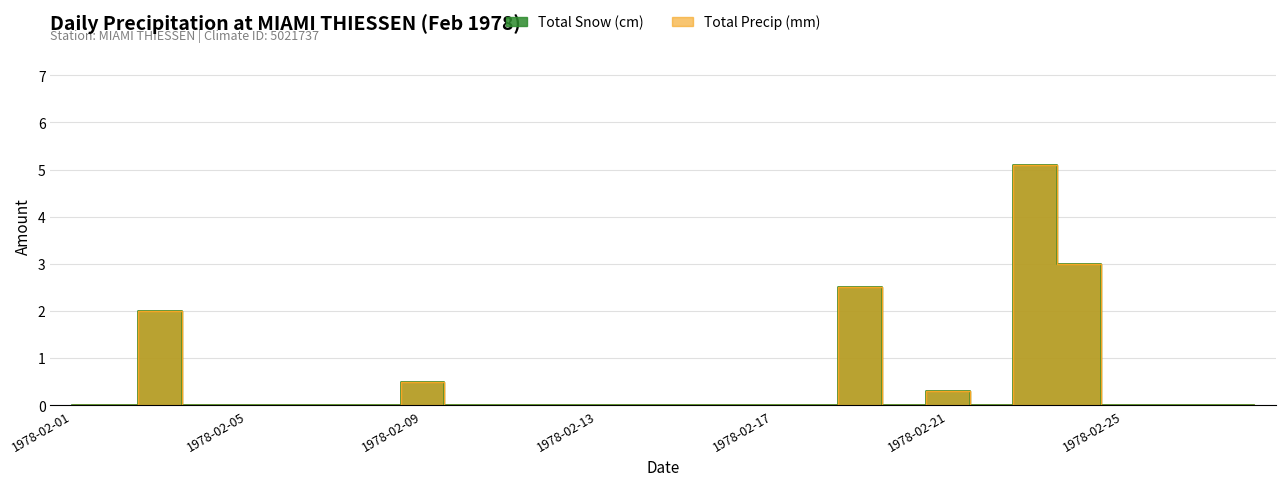

Reading right to left, what are all the values shown in this chart?

Total Snow (cm): 1978-02-28=0.0	1978-02-27=0.0	1978-02-26=0.0	1978-02-25=0.0	1978-02-24=3.0	1978-02-23=5.1	1978-02-22=0.0	1978-02-21=0.3	1978-02-20=0.0	1978-02-19=2.5	1978-02-18=0.0	1978-02-17=0.0	1978-02-16=0.0	1978-02-15=0.0	1978-02-14=0.0	1978-02-13=0.0	1978-02-12=0.0	1978-02-11=0.0	1978-02-10=0.0	1978-02-09=0.5	1978-02-08=0.0	1978-02-07=0.0	1978-02-06=0.0	1978-02-05=0.0	1978-02-04=0.0	1978-02-03=2.0	1978-02-02=0.0	1978-02-01=0.0
Total Precip (mm): 1978-02-28=0.0	1978-02-27=0.0	1978-02-26=0.0	1978-02-25=0.0	1978-02-24=3.0	1978-02-23=5.1	1978-02-22=0.0	1978-02-21=0.3	1978-02-20=0.0	1978-02-19=2.5	1978-02-18=0.0	1978-02-17=0.0	1978-02-16=0.0	1978-02-15=0.0	1978-02-14=0.0	1978-02-13=0.0	1978-02-12=0.0	1978-02-11=0.0	1978-02-10=0.0	1978-02-09=0.5	1978-02-08=0.0	1978-02-07=0.0	1978-02-06=0.0	1978-02-05=0.0	1978-02-04=0.0	1978-02-03=2.0	1978-02-02=0.0	1978-02-01=0.0